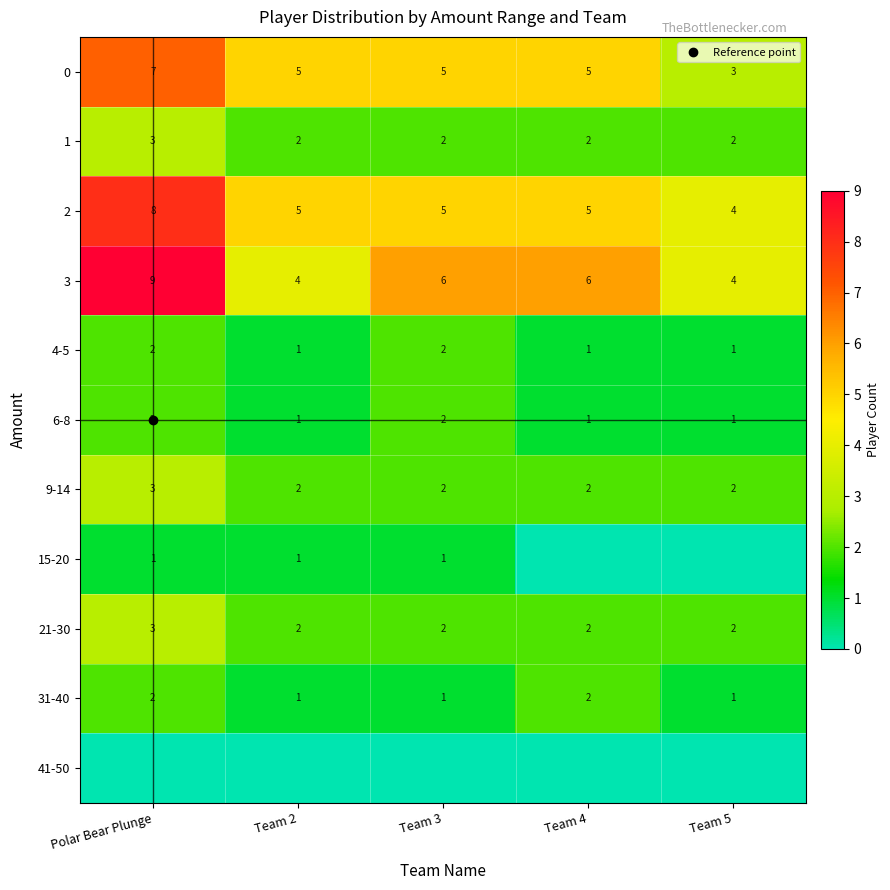

Is it true that 6-8 equals 0 at Team 2?

False